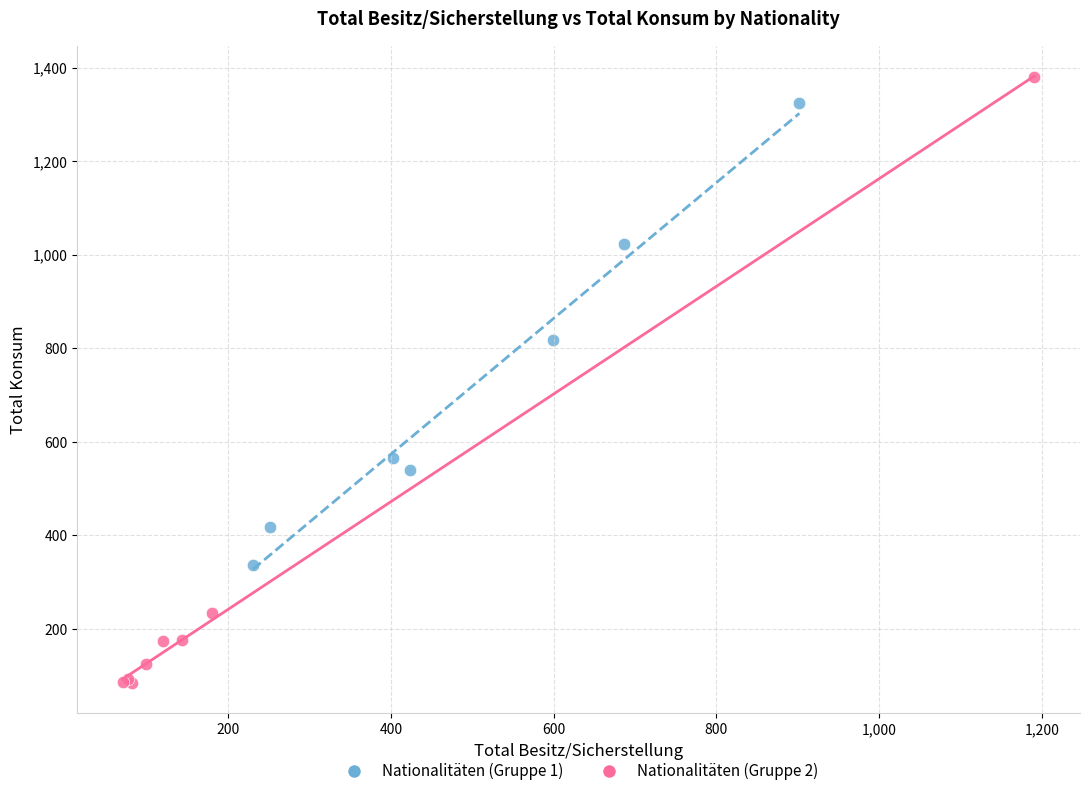

Which series has the widest spread of Y values?

Nationalitäten (Gruppe 2)